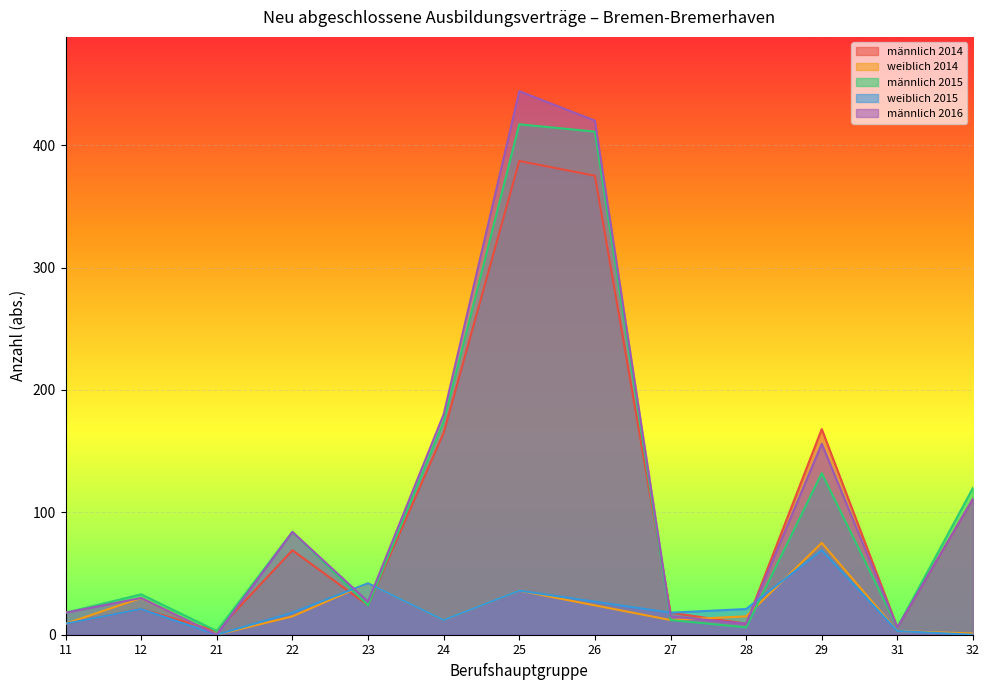

At 29, list the series in order from largest to smallest.

männlich 2014, männlich 2016, männlich 2015, weiblich 2014, weiblich 2015